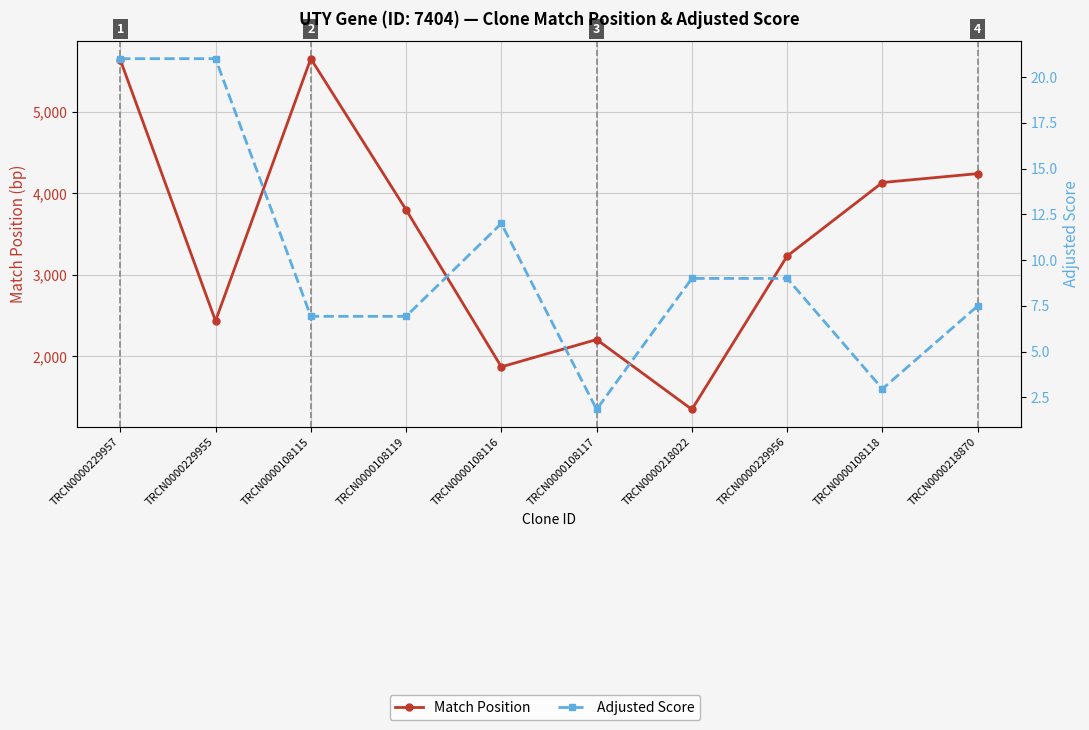

True or false: Match Position and Adjusted Score cross at least once.

False